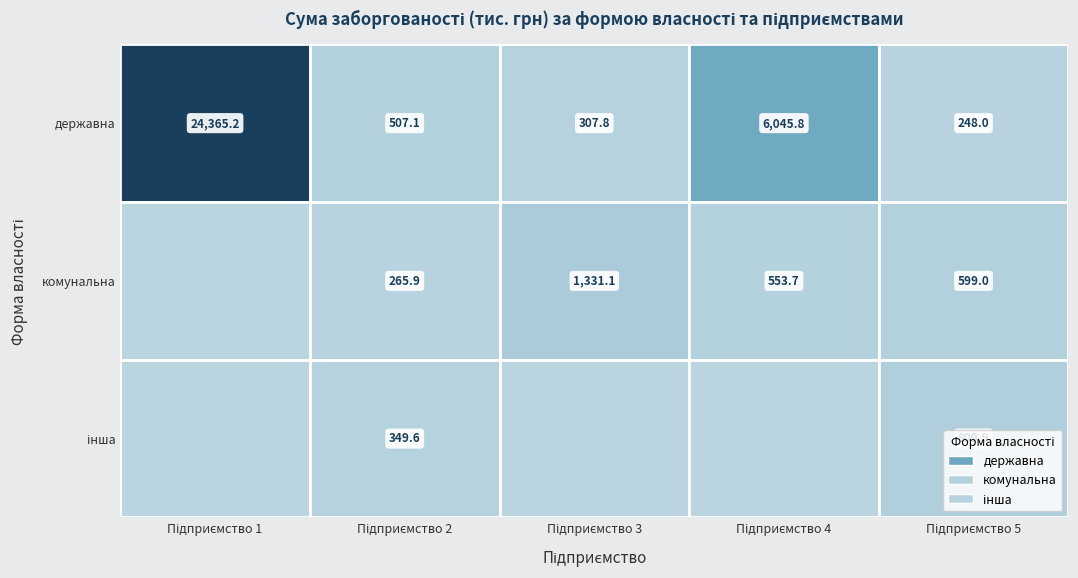

What is the total value across all series at 1?

1122.6